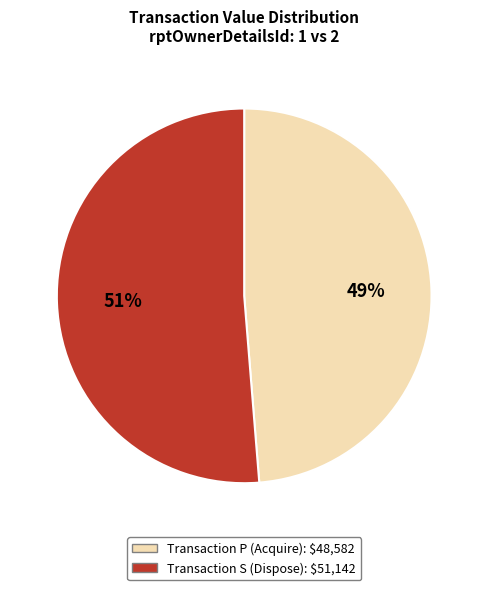

Is there any slice that represents more than half of the pie?

Yes